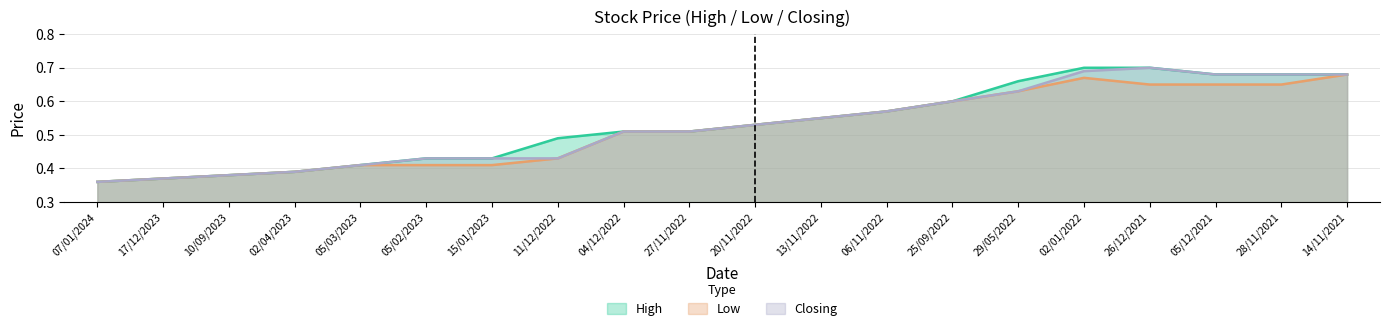

The value of High at 02/01/2022 is 1.0. True or false?

False